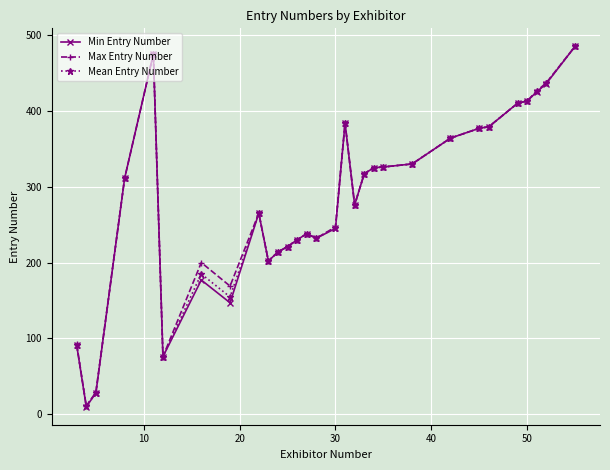

What is the smallest value displayed?

10.0